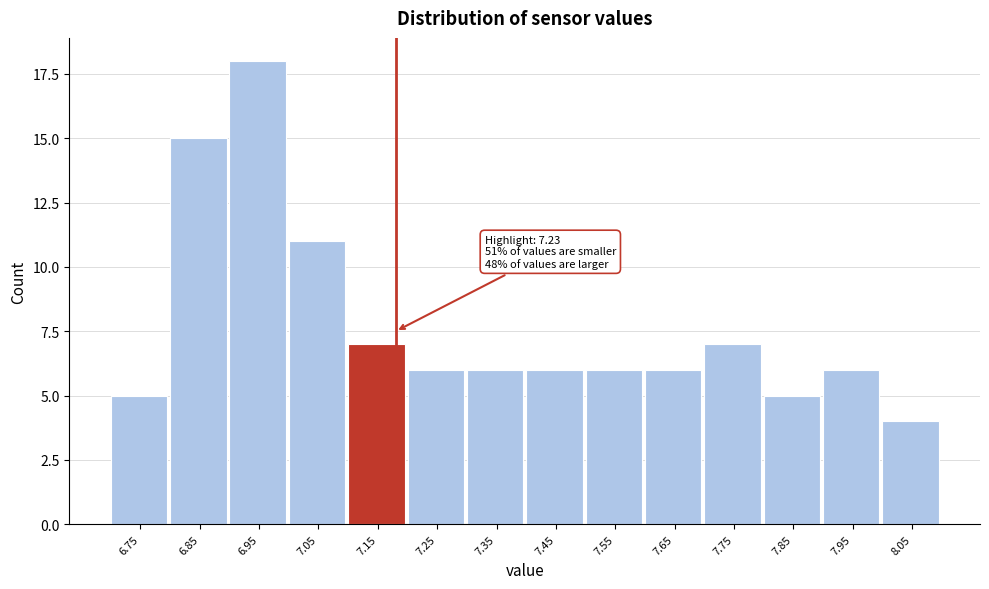

Reading left to right, extract all data points from this chart.

6.75=5	6.85=15	6.95=18	7.05=11	7.15=7	7.25=6	7.35=6	7.45=6	7.55=6	7.65=6	7.75=7	7.85=5	7.95=6	8.05=4